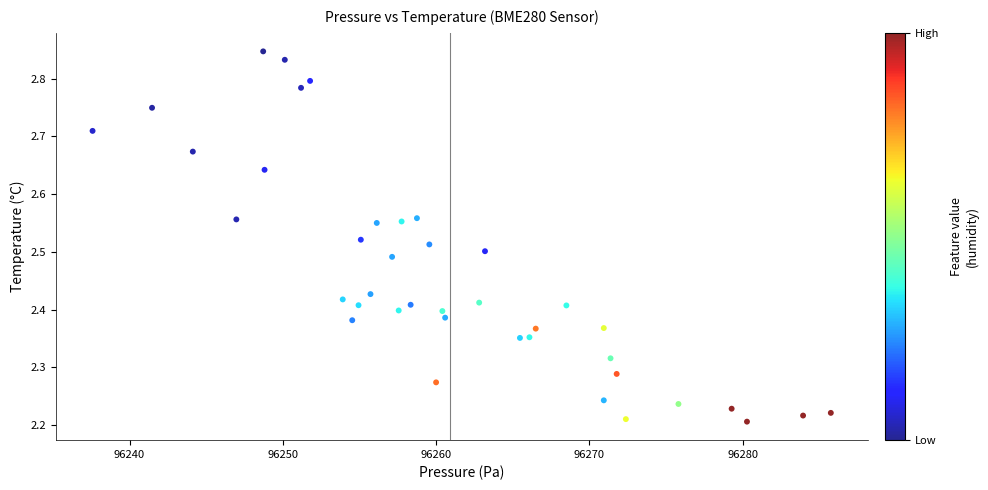

What is the range of X values (max minus min)?

48.2